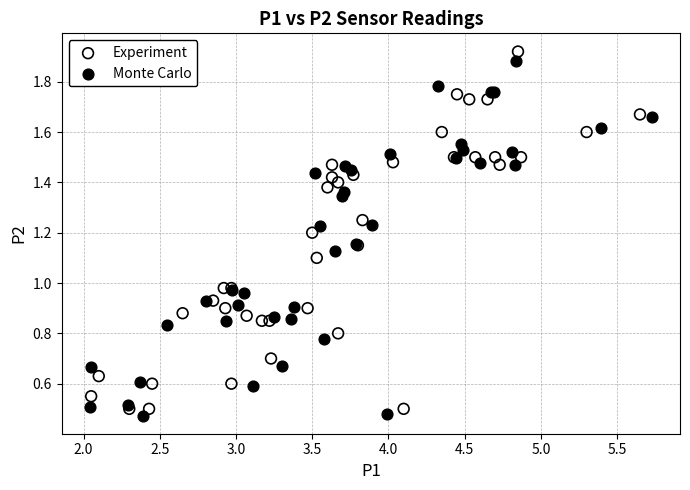

What are all the series names shown in the legend?

Experiment, Monte Carlo